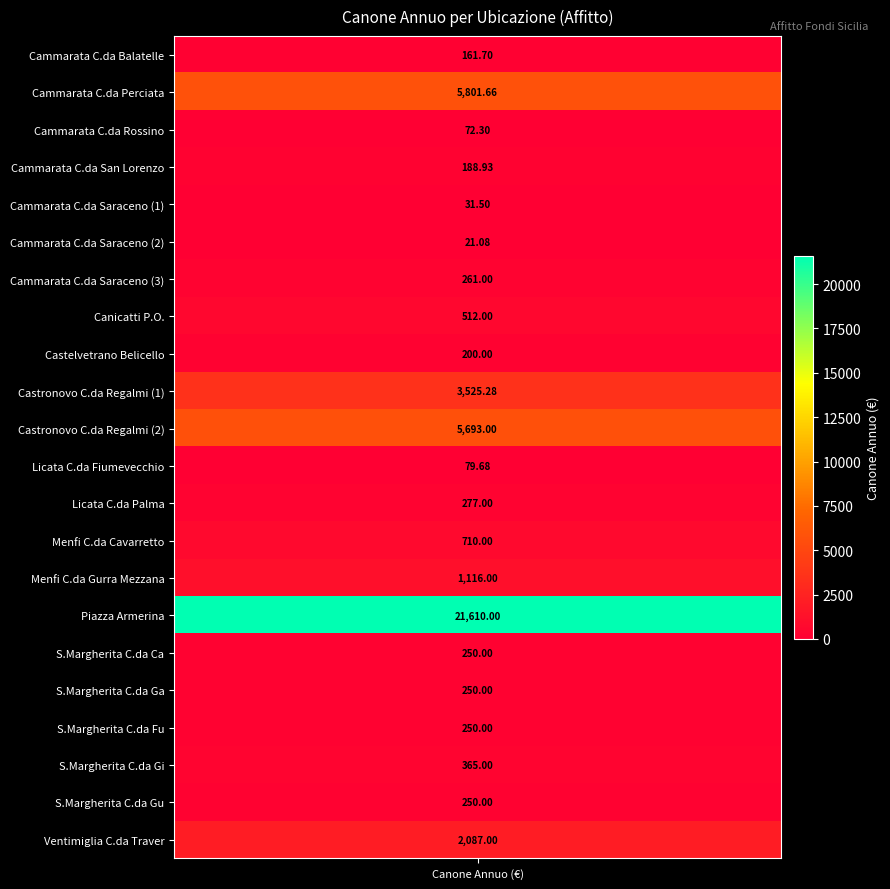

How many data points are less than 261?

11